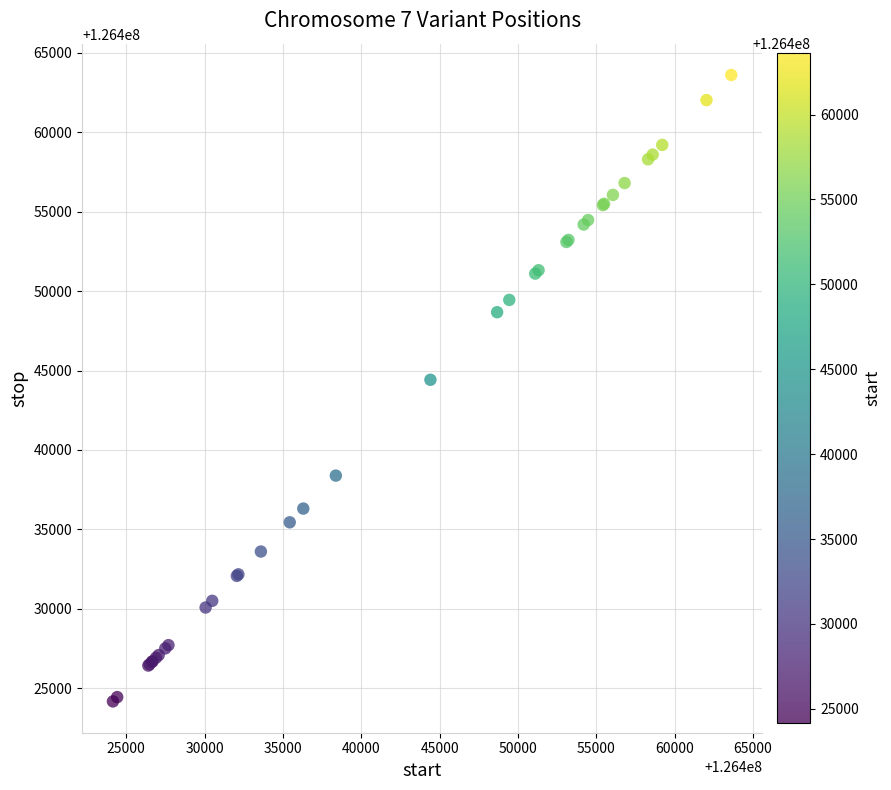

What Y value in the scatter plot is closest to 126443885?

126444416